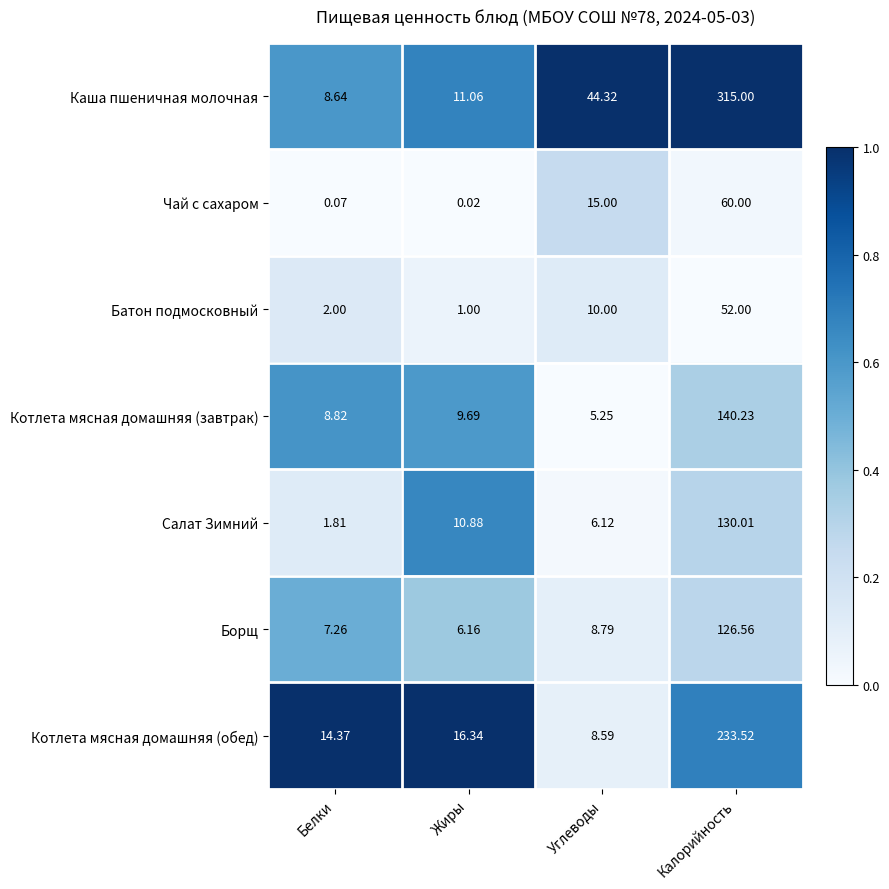

Which category has the highest value across all series?

Калорийность